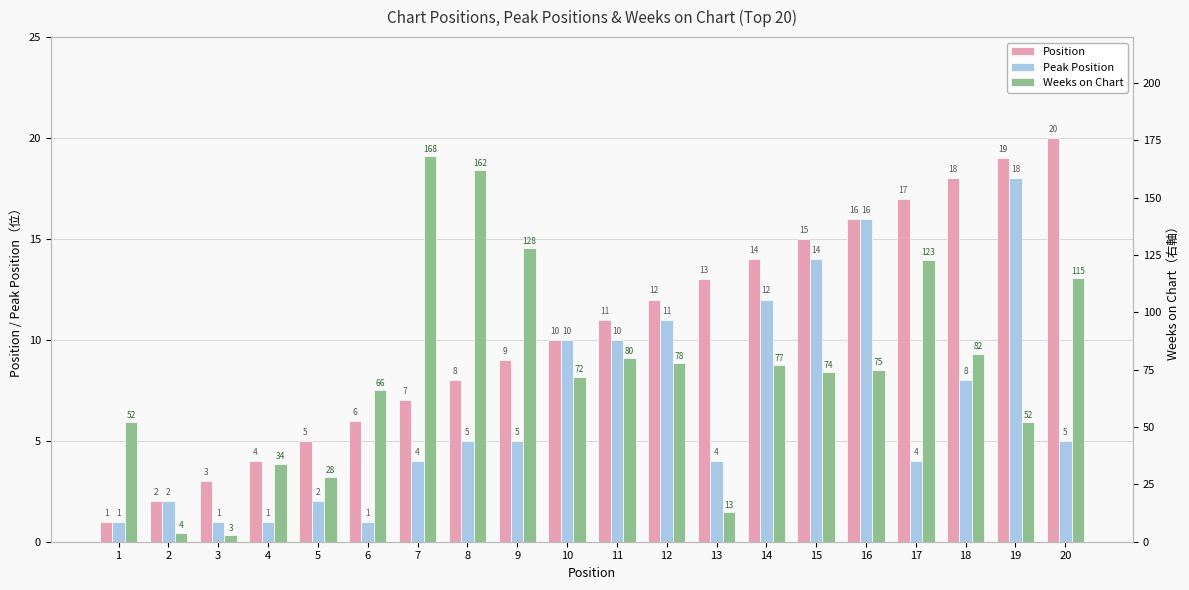

What is the average value of the Peak Position series?

7